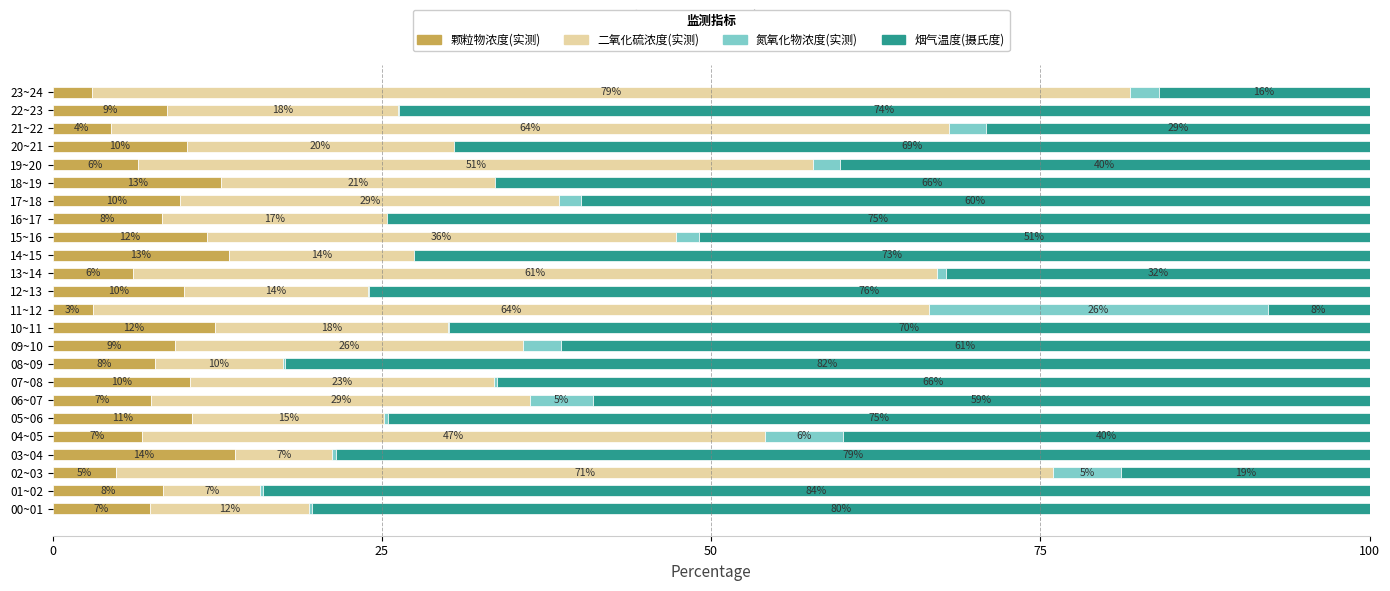

The value of 颗粒物浓度(实测) at 16~17 is 8.3. True or false?

True